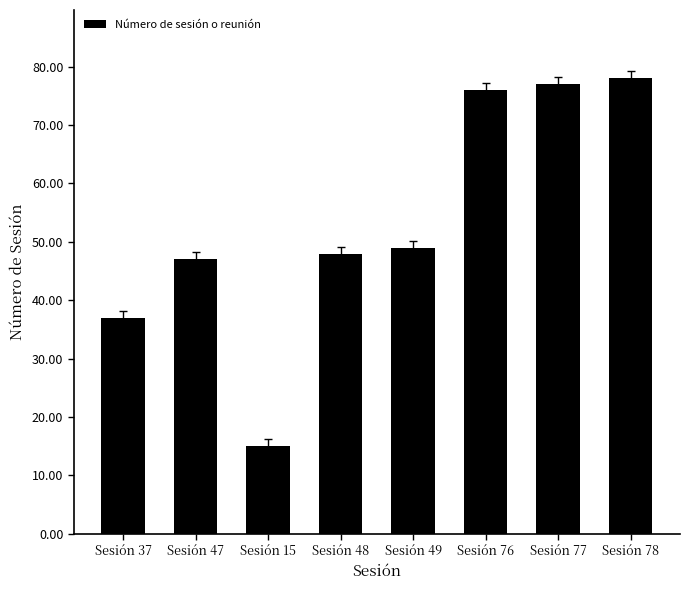

How many values are below 49?

4